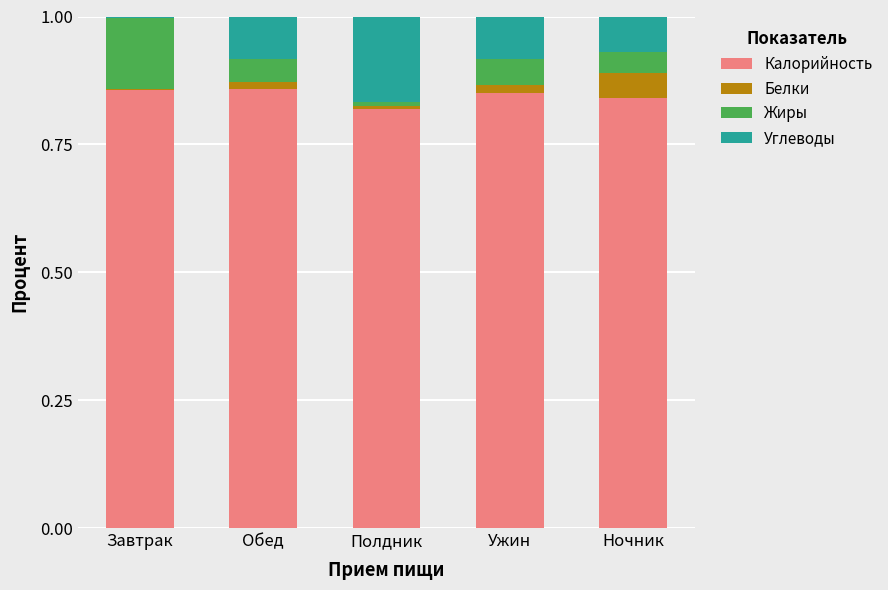

What are all the series names shown in the legend?

Калорийность, Белки, Жиры, Углеводы